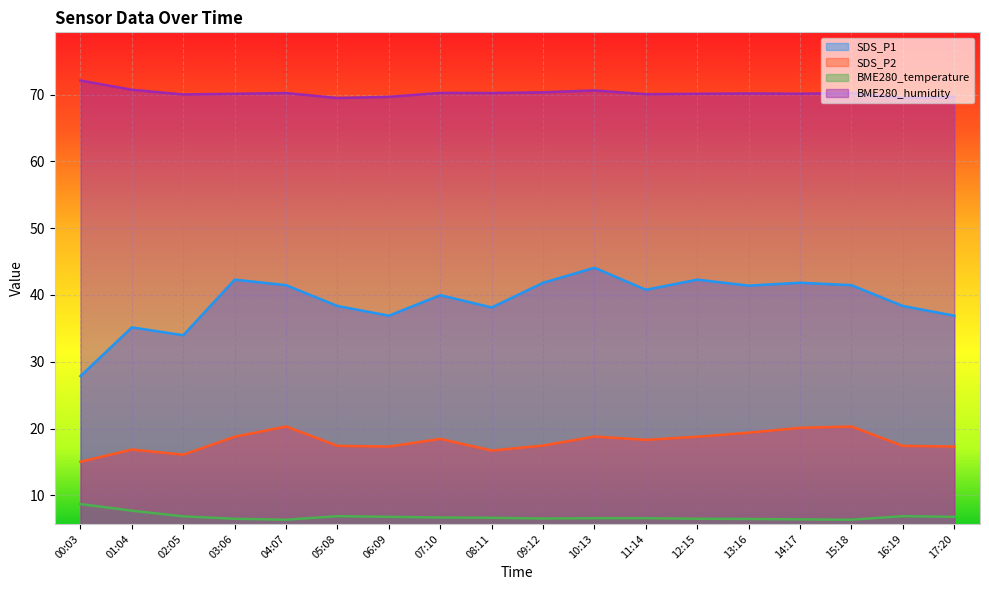

What is the label of the 5th point from the right?

13:16